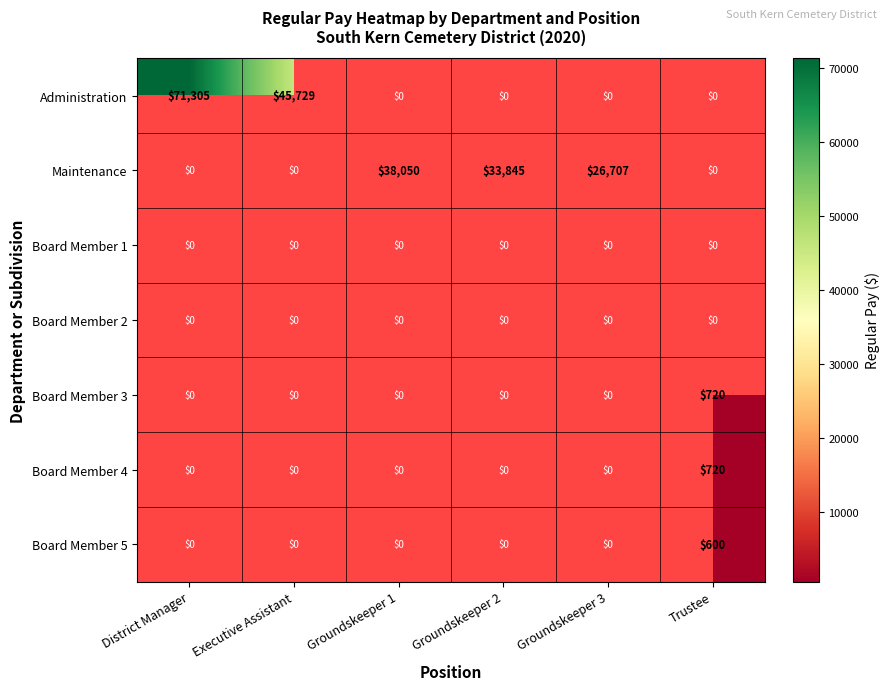

Is the value of Maintenance at Groundskeeper 3 greater than the value of Board Member 3 at Trustee?

Yes